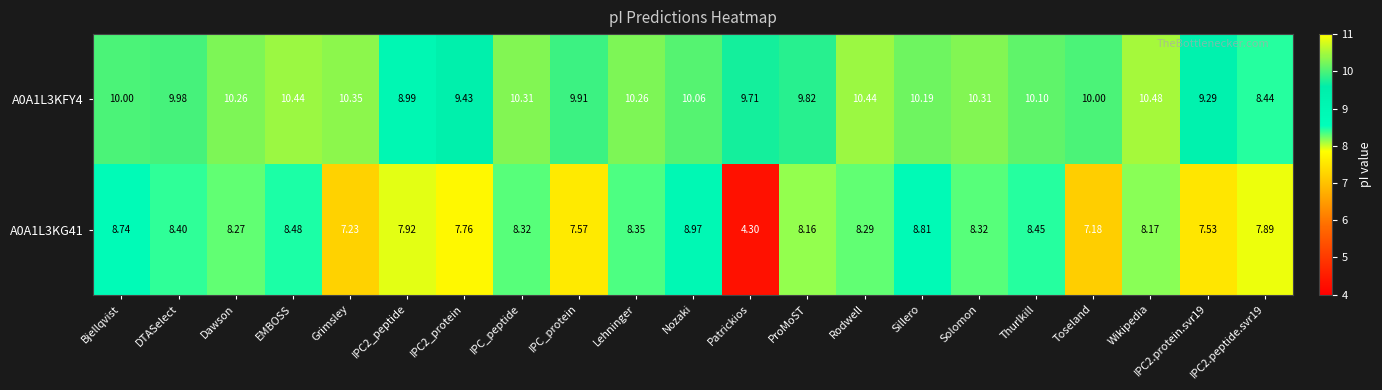

At IPC2.protein.svr19, list the series in order from largest to smallest.

A0A1L3KFY4, A0A1L3KG41